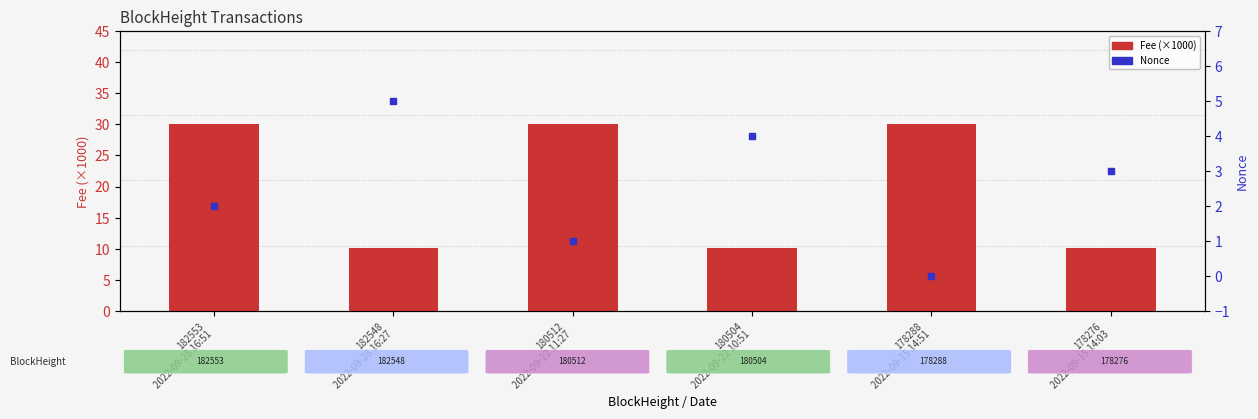

What is the total value across all series at 178276
2022-09-15 14:03?

13.1